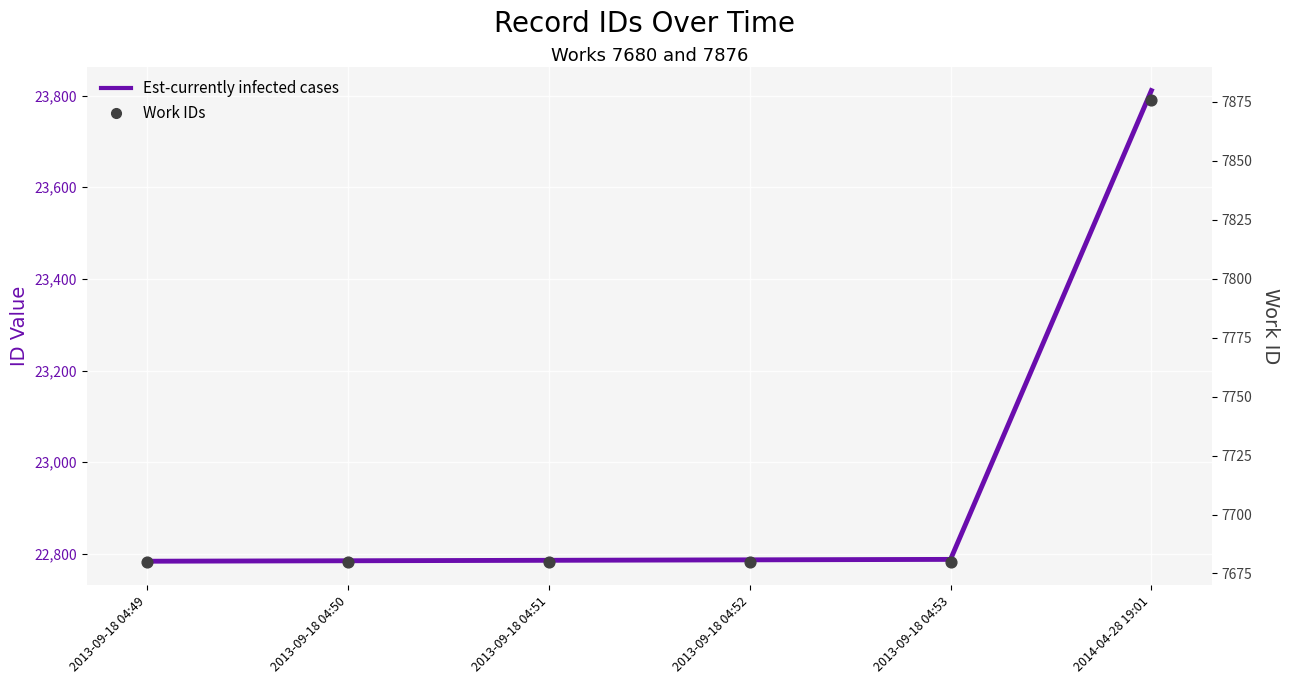

Which series contains the highest Y value?

Est-currently infected cases